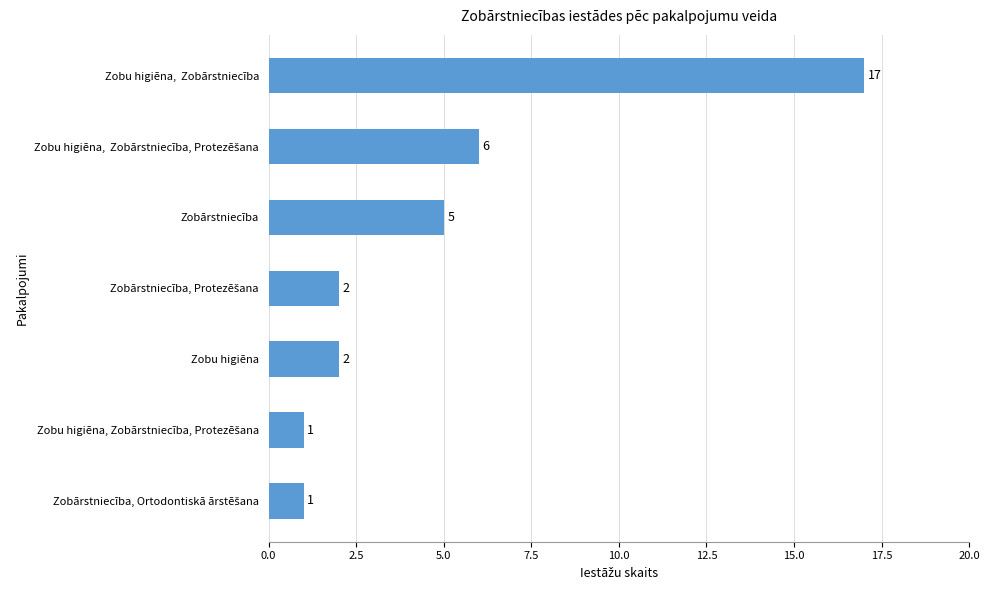

Which has a higher value, Zobārstniecība or Zobu higiēna?

Zobārstniecība